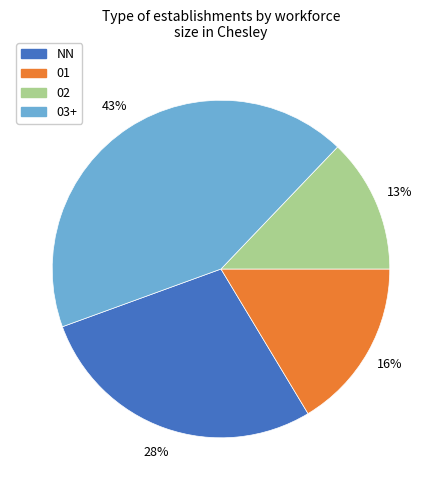

What is the ratio of the value at NN to the value at 03+?

0.7